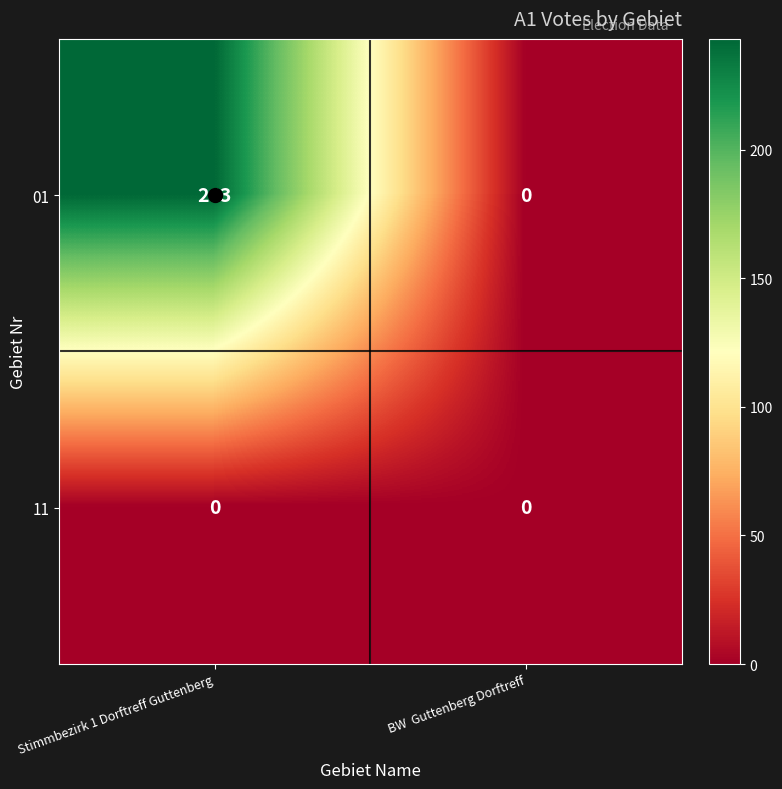

Which label corresponds to the largest value in the chart?

Stimmbezirk 1 Dorftreff Guttenberg